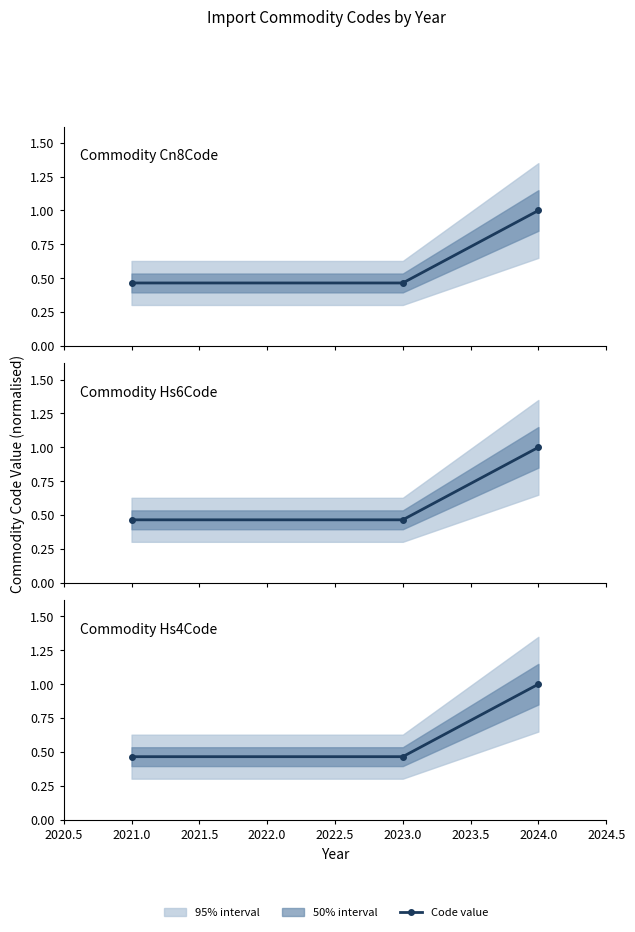

How many series are shown in this chart?

3